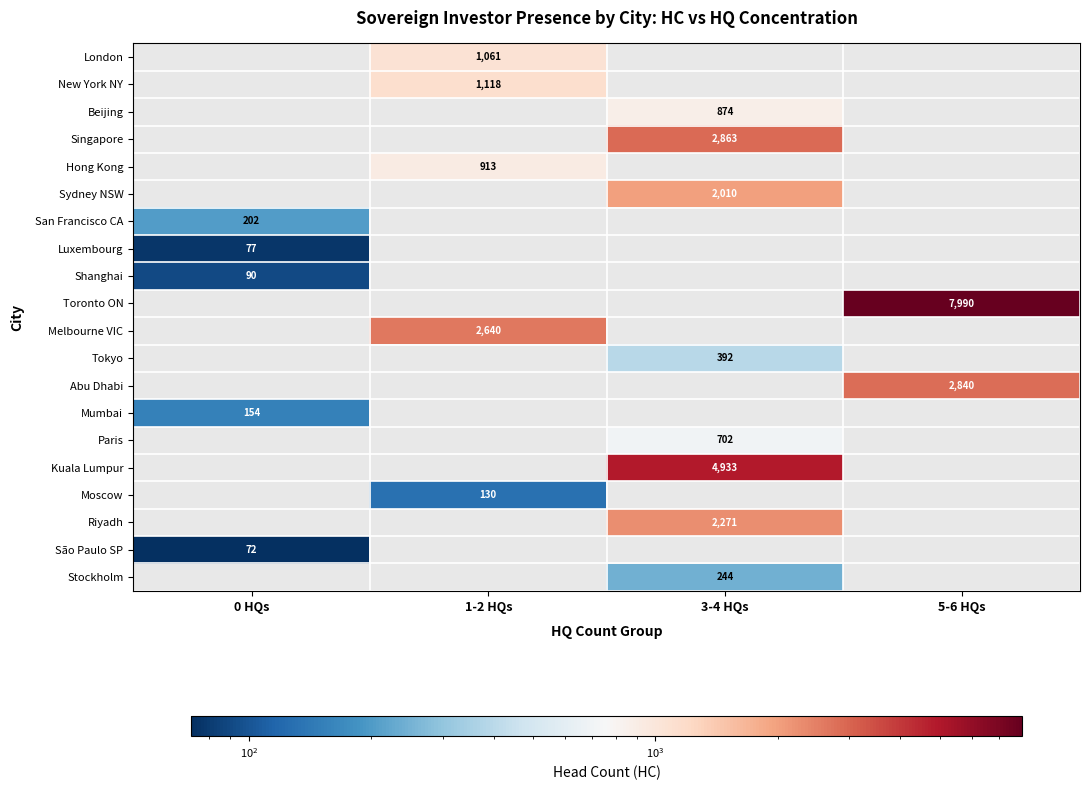

How many series are shown in this chart?

20